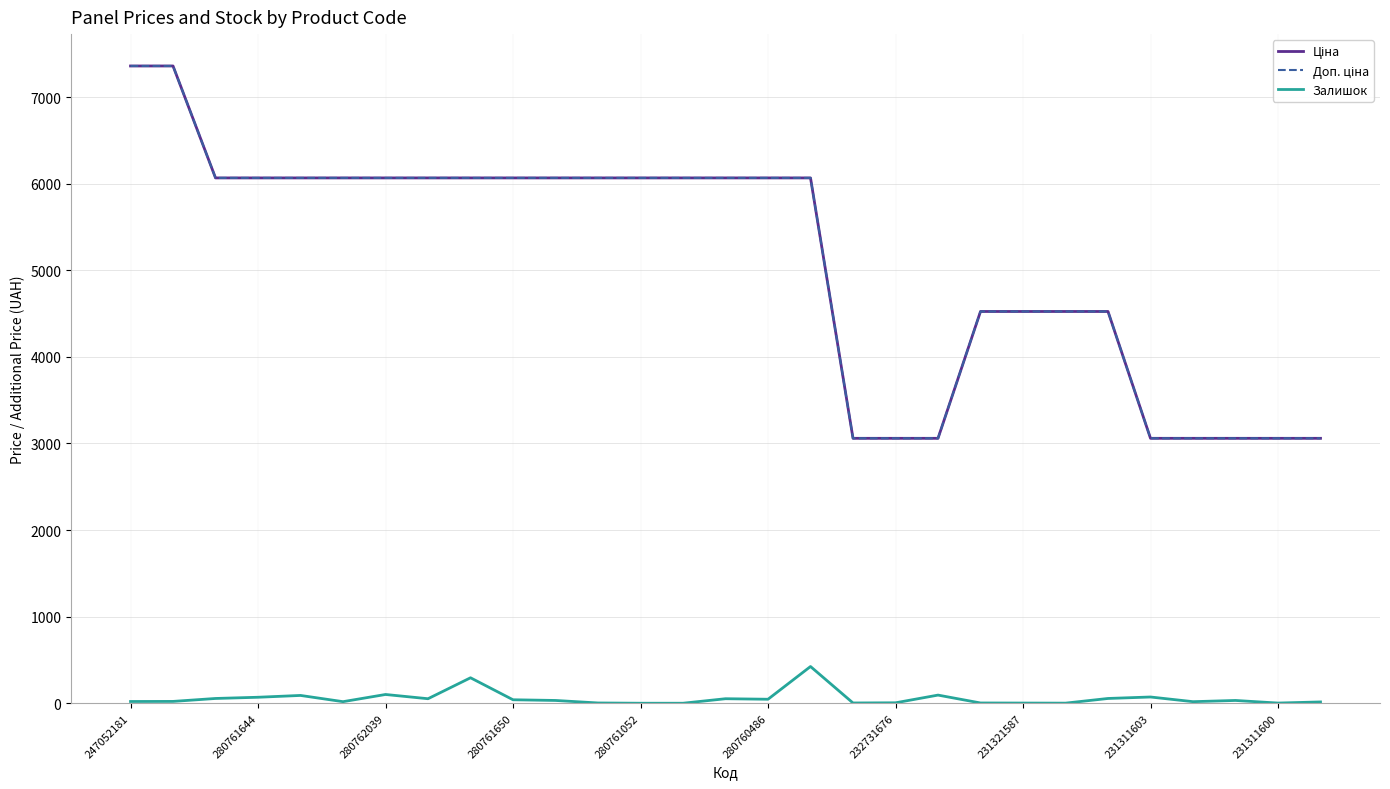

What is the greatest value displayed?

7360.2